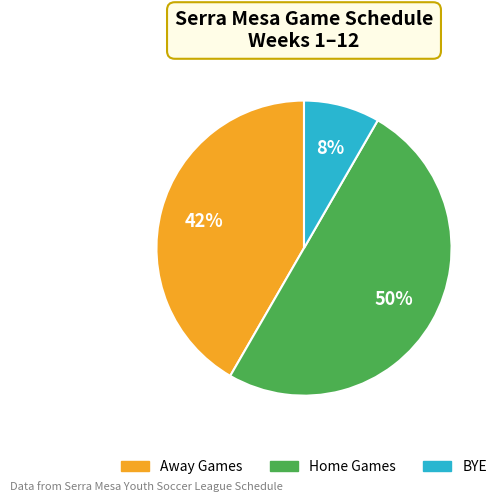

To the nearest percent, what is the difference between the largest and smallest slice percentages?

42%